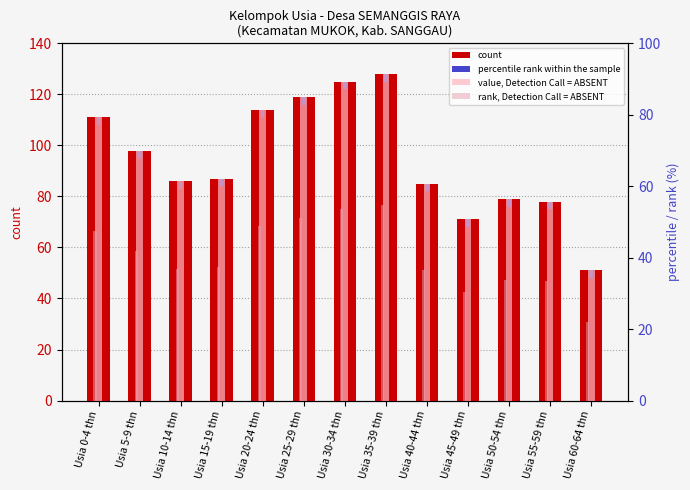

Reading left to right, what are all the values shown in this chart?

count: 111.0	98.0	86.0	87.0	114.0	119.0	125.0	128.0	85.0	71.0	79.0	78.0	51.0
percentile rank within the sample: 3.0	3.0	3.0	3.0	3.0	3.0	3.0	3.0	3.0	3.0	3.0	3.0	3.0
value, Detection Call = ABSENT: 79.3	70.0	61.4	62.1	81.4	85.0	89.3	91.4	60.7	50.7	56.4	55.7	36.4
rank, Detection Call = ABSENT: 47.6	42.0	36.9	37.3	48.9	51.0	53.6	54.9	36.4	30.4	33.9	33.4	21.9